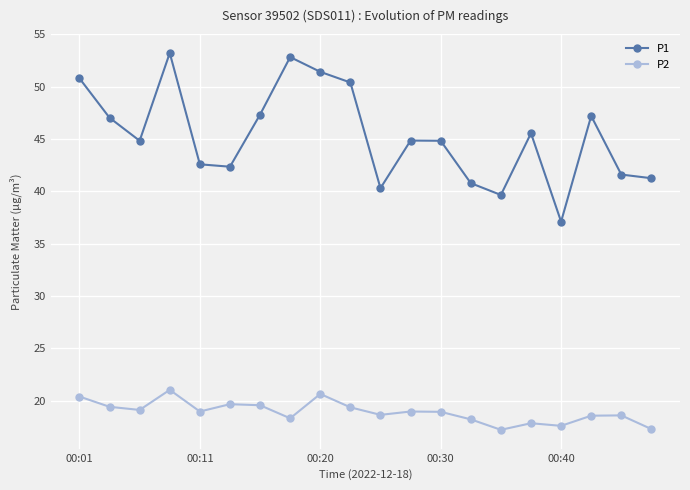

True or false: P2 and P1 cross at least once.

False